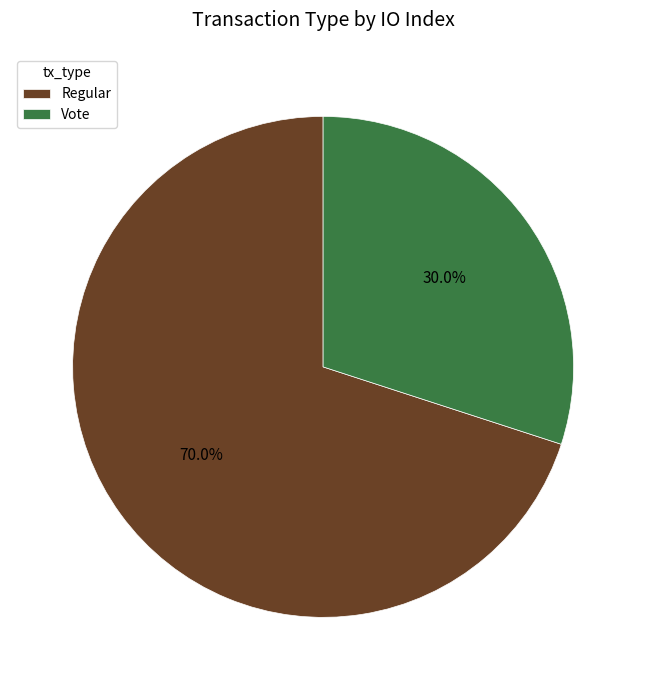

Rank the categories by value from lowest to highest.

Vote, Regular